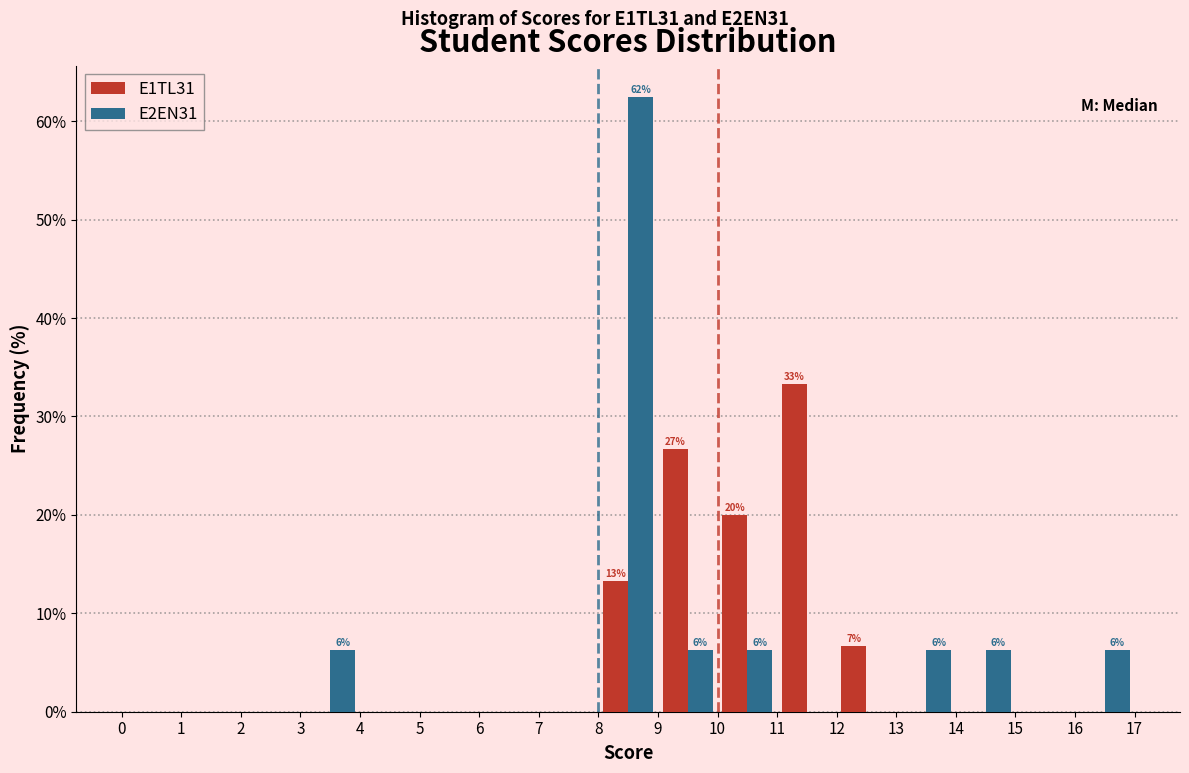

In the E1TL31 series, which range on the x-axis has the tallest bar?

11 to 12